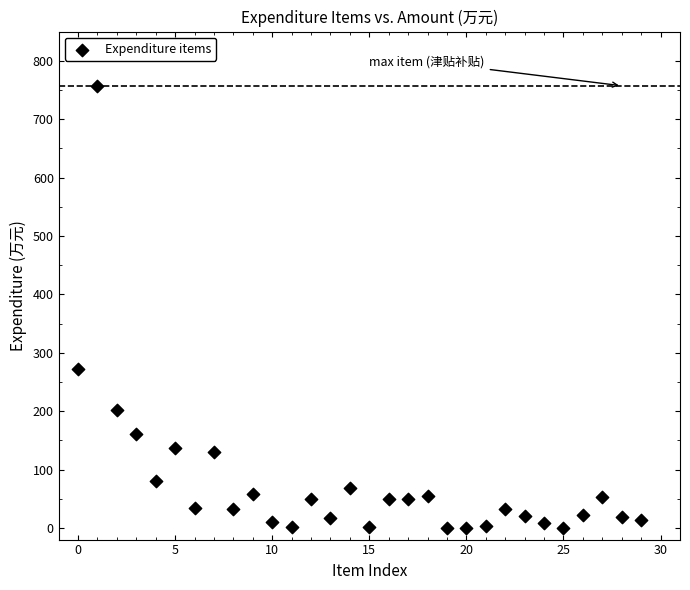

What is the range of Y values (max minus min)?

757.1